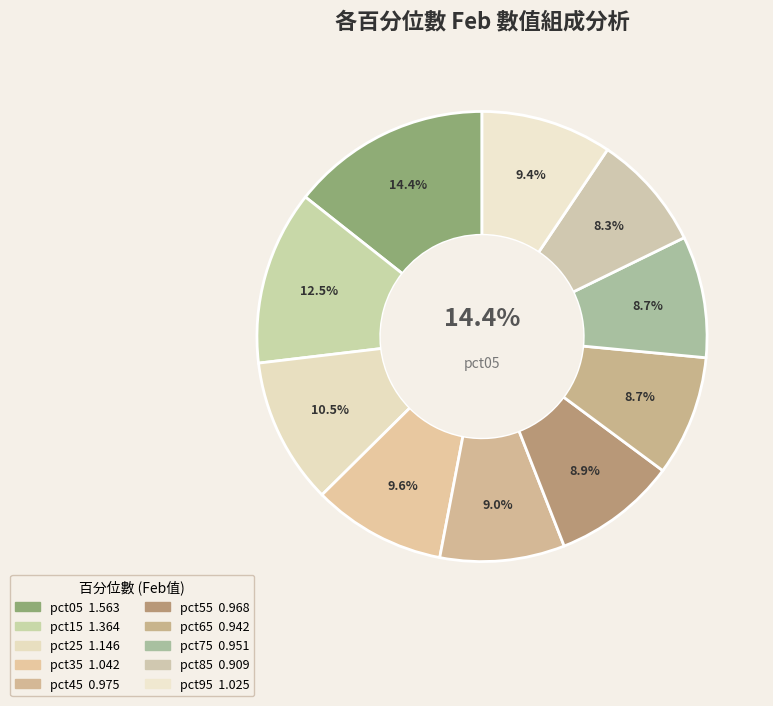

To the nearest percent, what is the combined percentage of pct95 and pct35?

19%